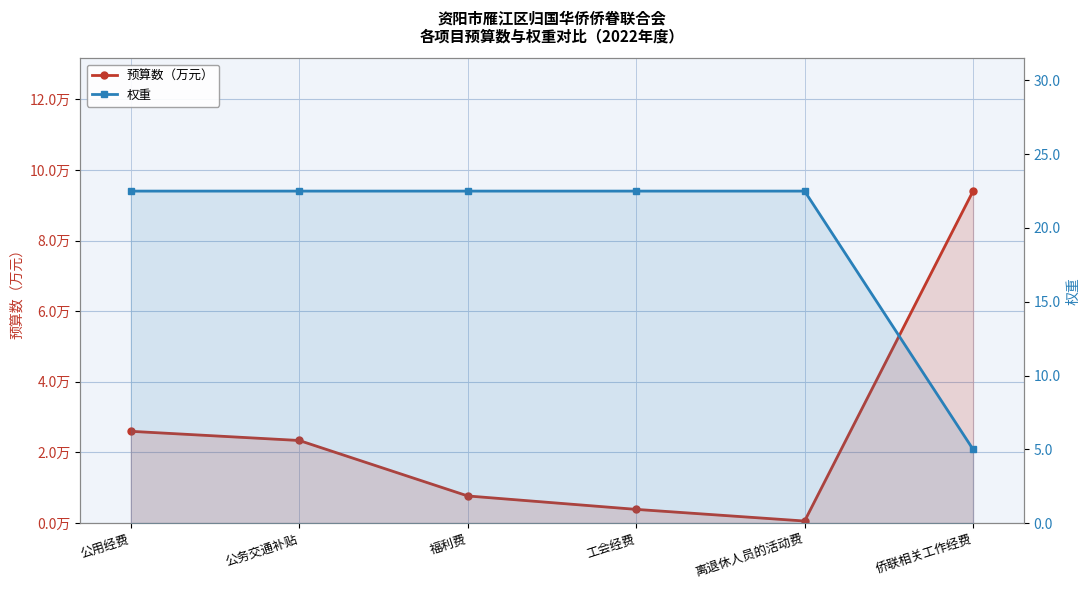

Which series changed the most between 工会经费 and 离退休人员的活动费?

预算数（万元）